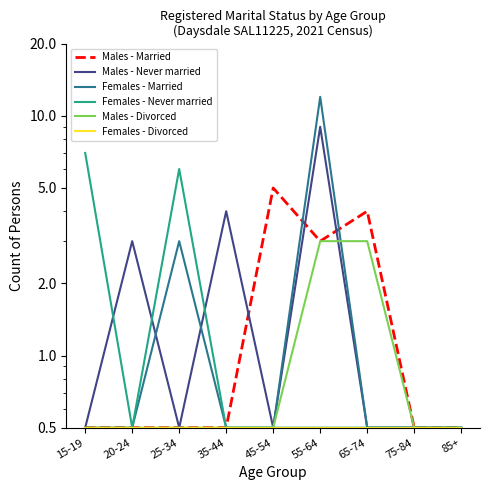

Reading left to right, what are all the values shown in this chart?

Males - Married: 15-19=0.5	20-24=0.5	25-34=0.5	35-44=0.5	45-54=5.0	55-64=3.0	65-74=4.0	75-84=0.5	85+=0.5
Males - Never married: 15-19=0.5	20-24=3.0	25-34=0.5	35-44=4.0	45-54=0.5	55-64=9.0	65-74=0.5	75-84=0.5	85+=0.5
Females - Married: 15-19=0.5	20-24=0.5	25-34=3.0	35-44=0.5	45-54=0.5	55-64=12.0	65-74=0.5	75-84=0.5	85+=0.5
Females - Never married: 15-19=7.0	20-24=0.5	25-34=6.0	35-44=0.5	45-54=0.5	55-64=0.5	65-74=0.5	75-84=0.5	85+=0.5
Males - Divorced: 15-19=0.5	20-24=0.5	25-34=0.5	35-44=0.5	45-54=0.5	55-64=3.0	65-74=3.0	75-84=0.5	85+=0.5
Females - Divorced: 15-19=0.5	20-24=0.5	25-34=0.5	35-44=0.5	45-54=0.5	55-64=0.5	65-74=0.5	75-84=0.5	85+=0.5